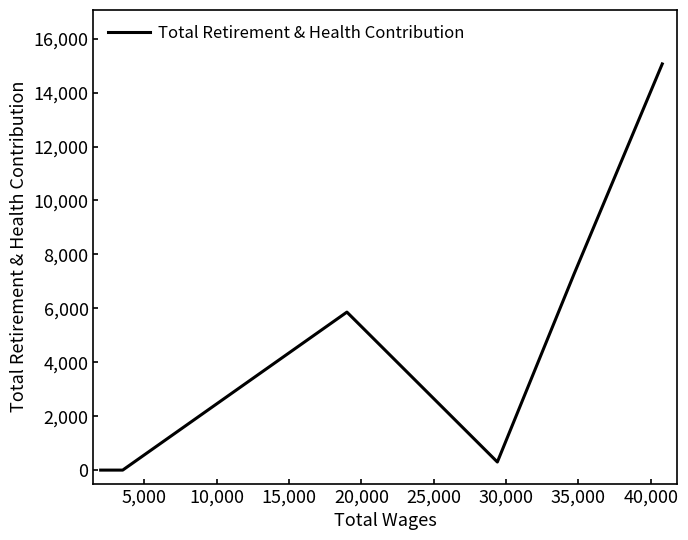

What is the greatest value displayed?

15064